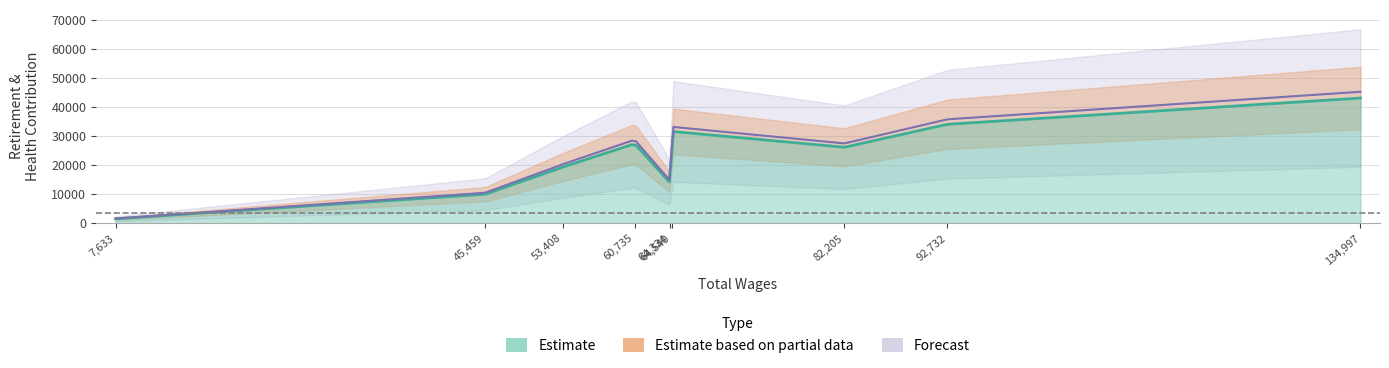

Does the chart display data point markers on the line(s)?

No